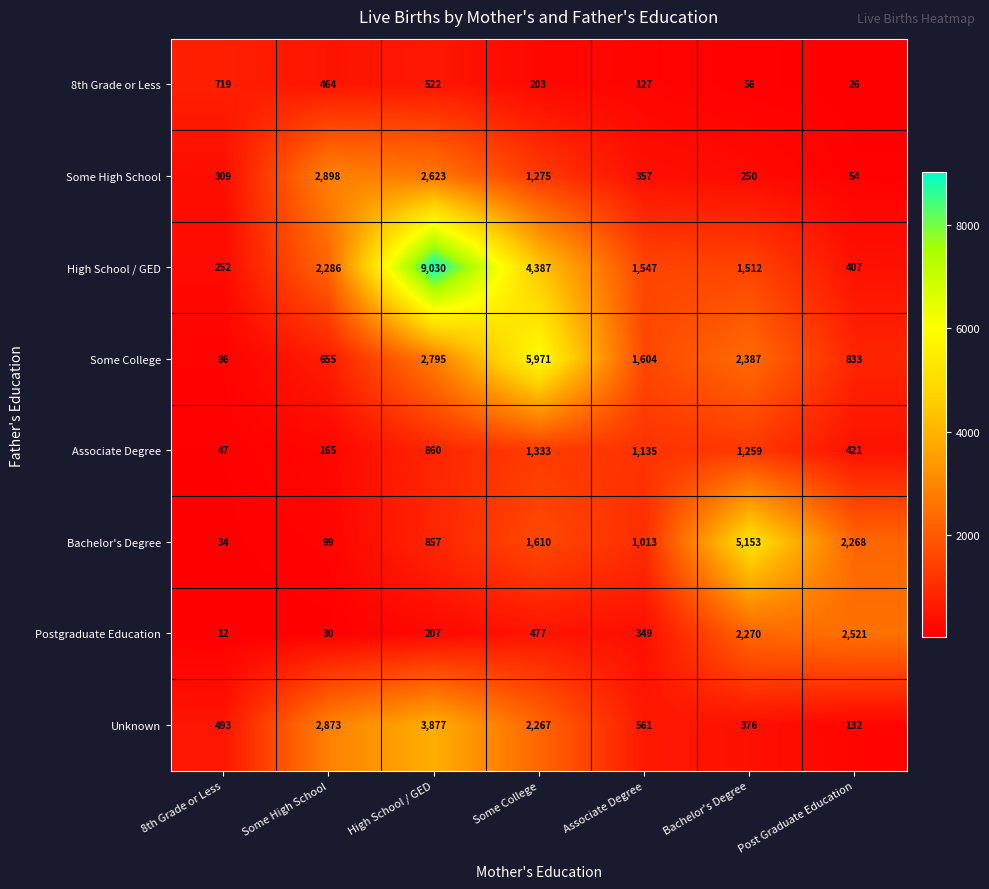

Which series has the largest range (max minus min)?

High School / GED